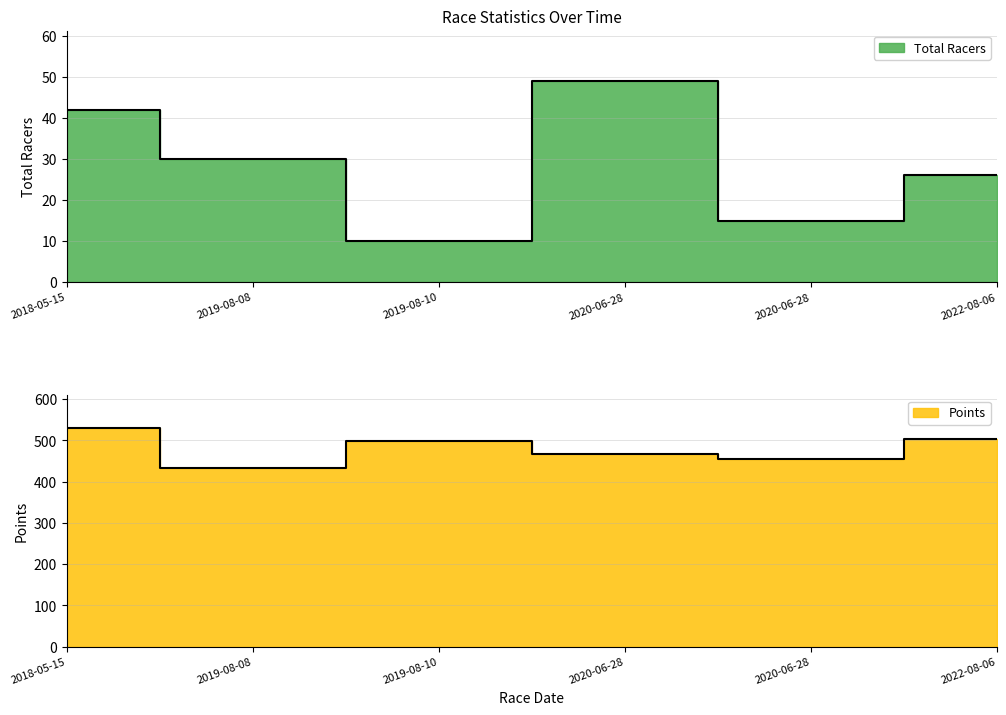

What is the label of the 3rd point from the left?

2019-08-10